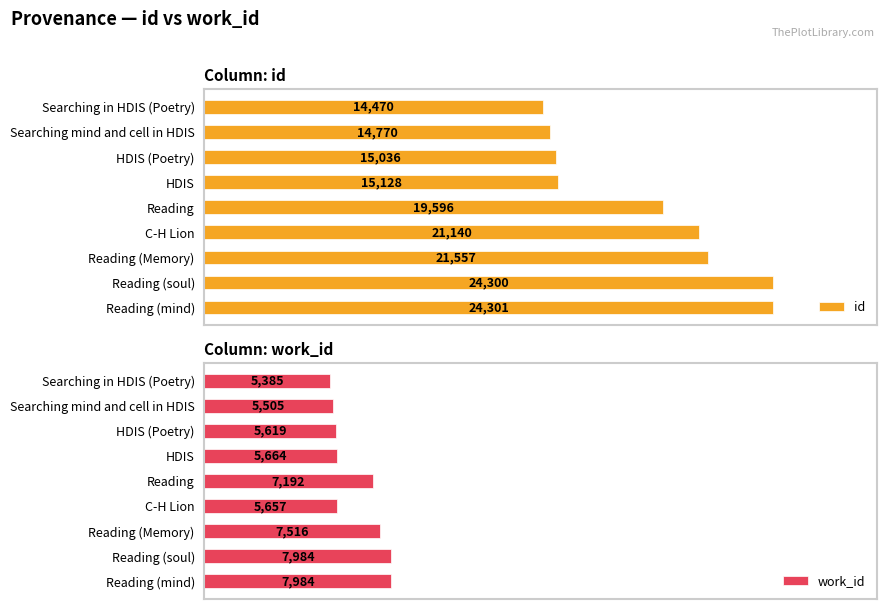

Which category has the highest value in the id series?

Reading (mind)